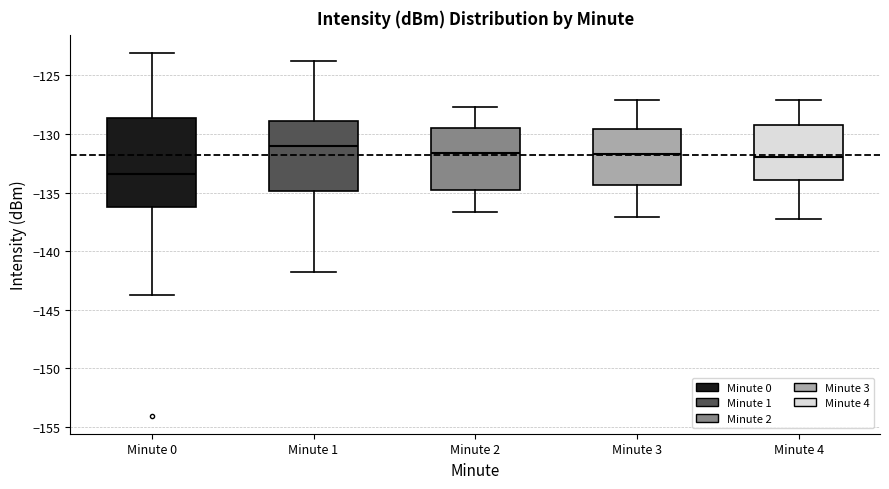

Reading left to right, transcribe this box plot: for each box, give where its median line is, the range the box spans, and where its two whiskers end, as read against the y-axis. The values are not printed on the chart, so give them approximately, as read against the axis.

Minute 0: median -133.5, box -136.0 to -128.5, whiskers -144.0 to -123.0
Minute 1: median -131.0, box -135.0 to -129.0, whiskers -141.5 to -124.0
Minute 2: median -131.5, box -135.0 to -129.5, whiskers -136.5 to -127.5
Minute 3: median -131.5, box -134.5 to -129.5, whiskers -137.0 to -127.0
Minute 4: median -132.0, box -134.0 to -129.5, whiskers -137.0 to -127.0